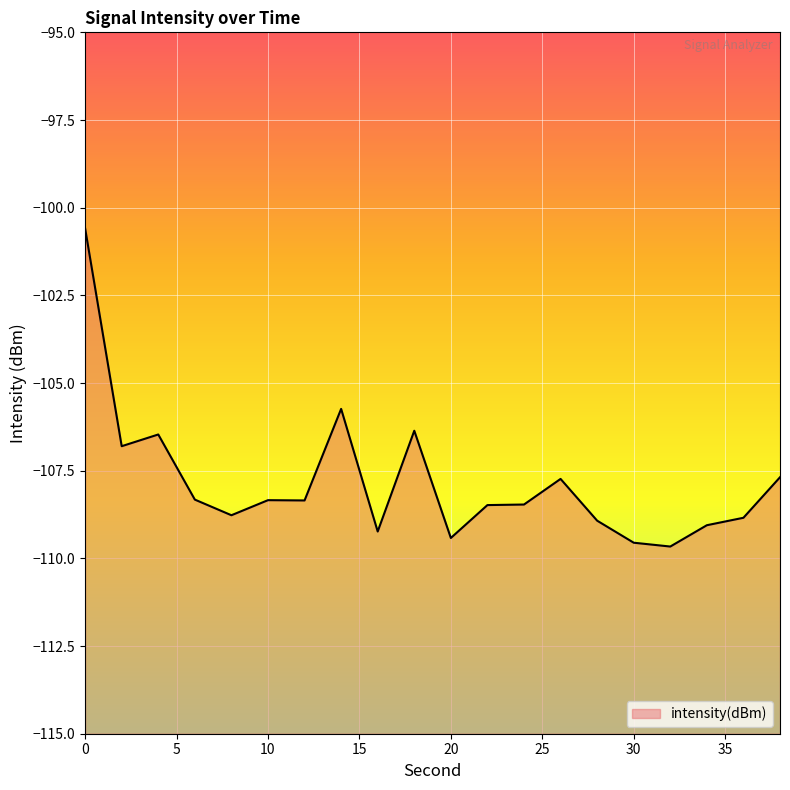

How many values are below -108?

13